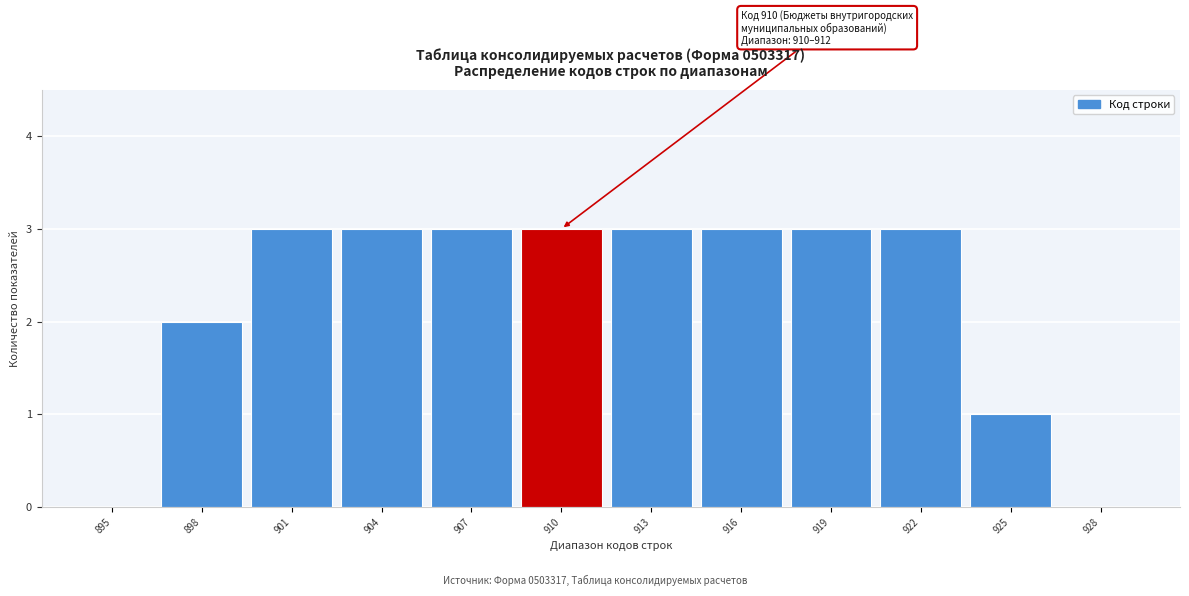

Reading left to right, list all the values displayed in this chart.

895=0	898=2	901=3	904=3	907=3	910=3	913=3	916=3	919=3	922=3	925=1	928=0